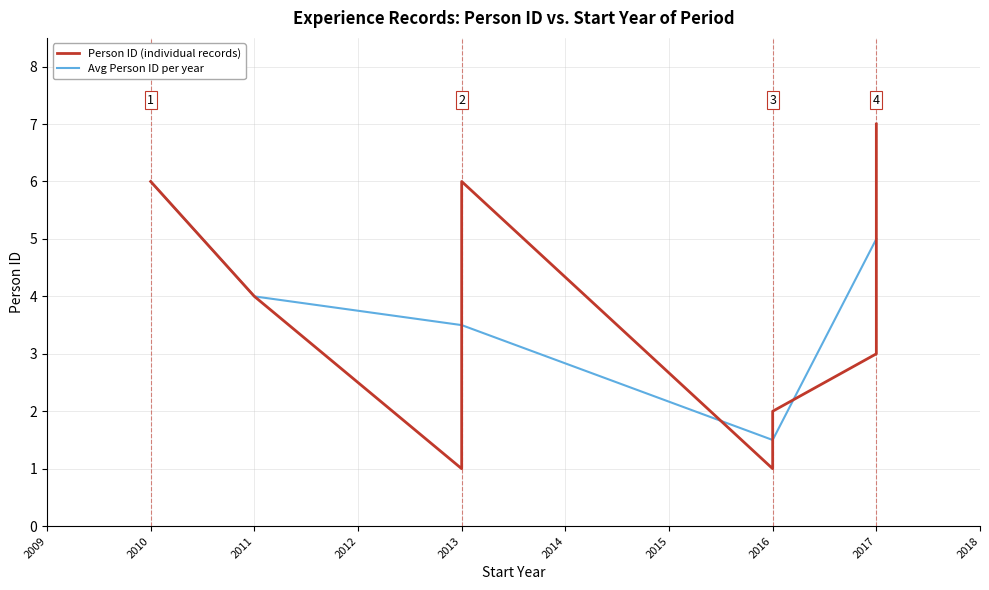

Where is Avg Person ID per year nearest to the value 3?

2013